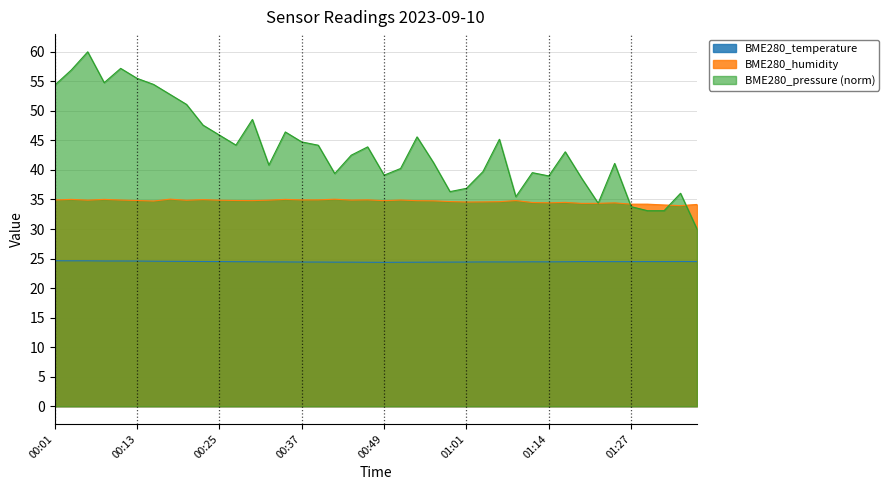

Which series has the largest range (max minus min)?

BME280_pressure (norm)